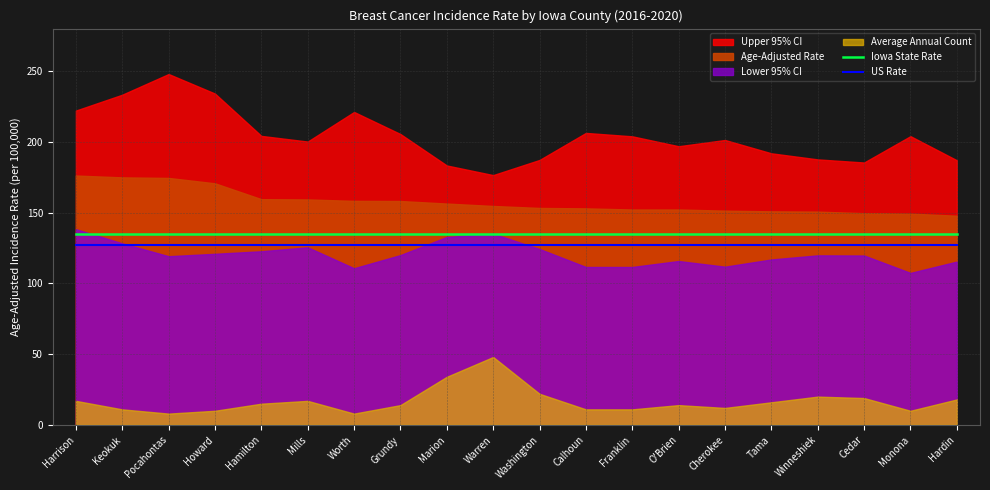

True or false: US Rate has a value of 203.3 at Cherokee.

False